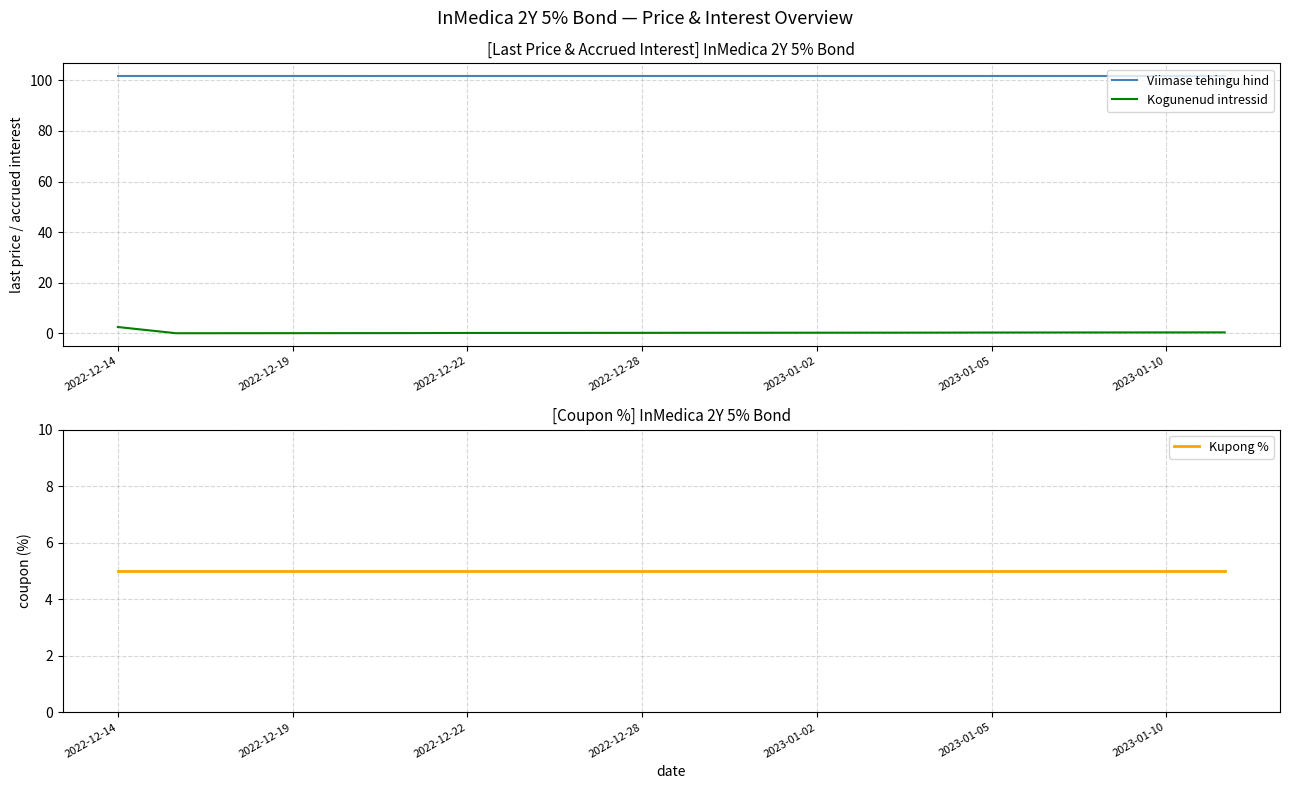

In Kogunenud intressid, how many points are lower than both neighbors (excluding endpoints)?

1